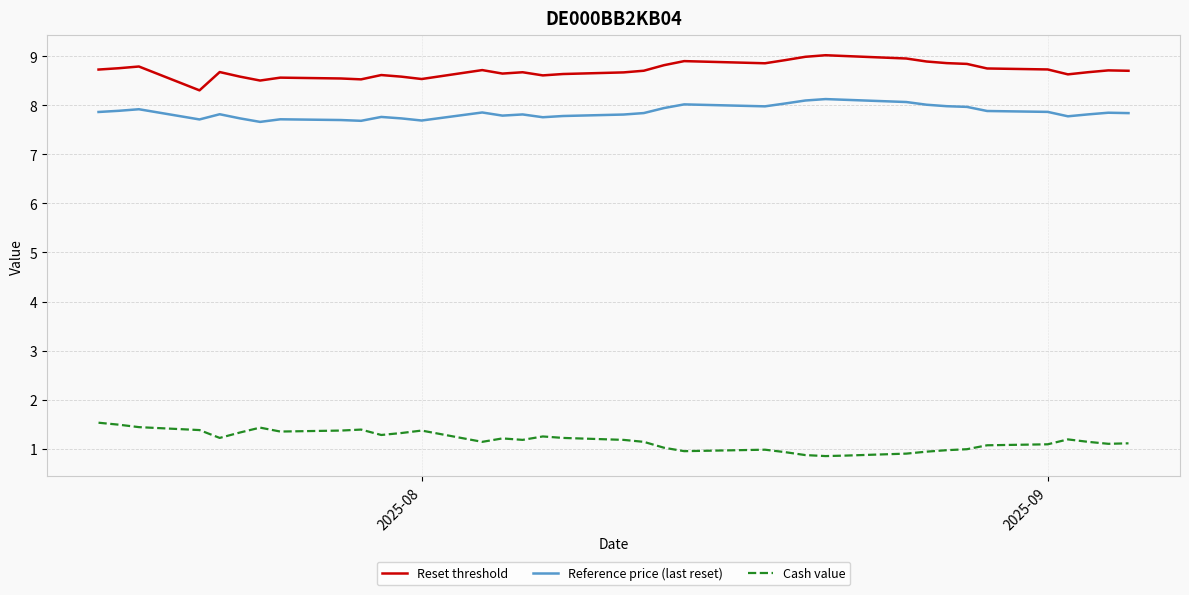

What is the maximum value for Reset threshold?

9.0